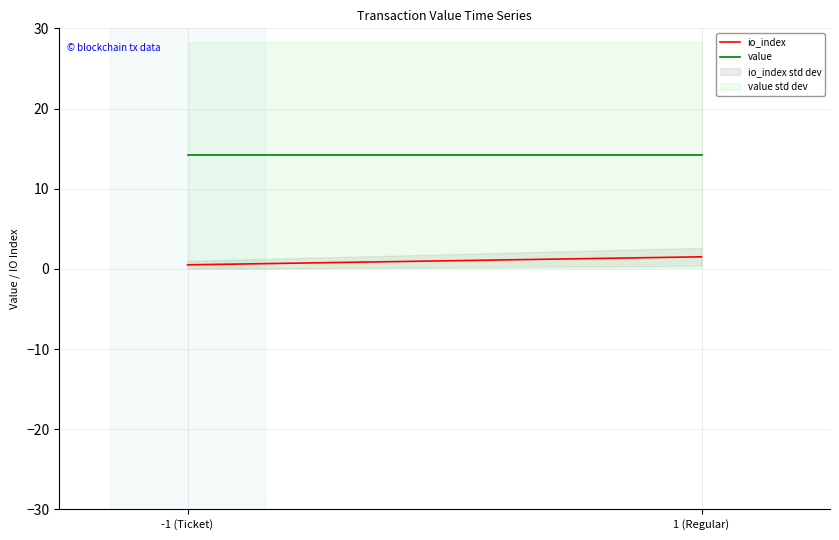

Reading left to right, extract all data points from this chart.

io_index: 0.5	1.5
value: 14.2	14.2